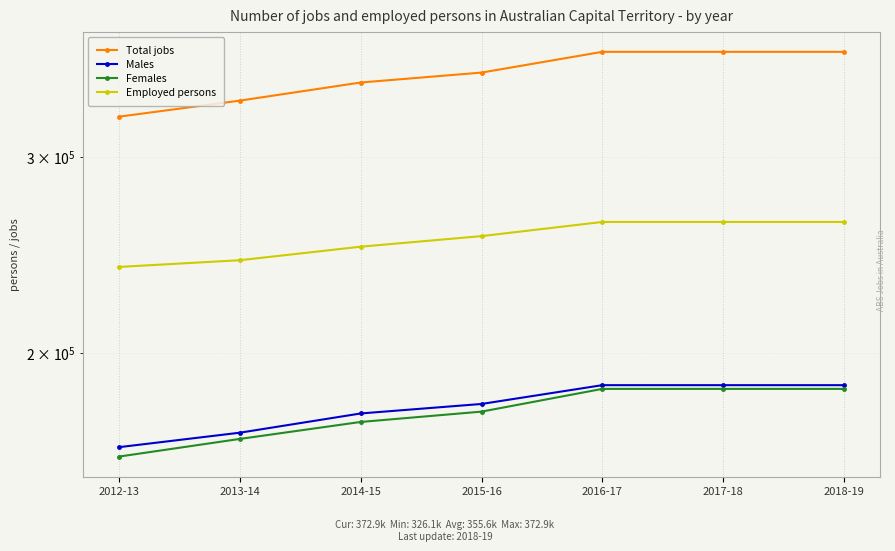

At which label does Employed persons first exceed 254718?

2016-17